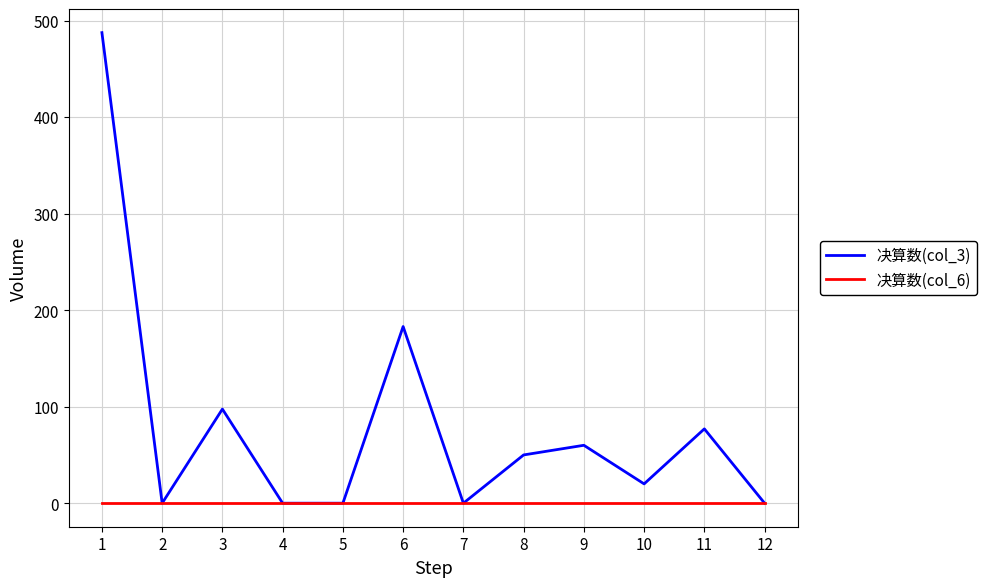

List the series in order of their peak value, lowest first.

决算数(col_6), 决算数(col_3)